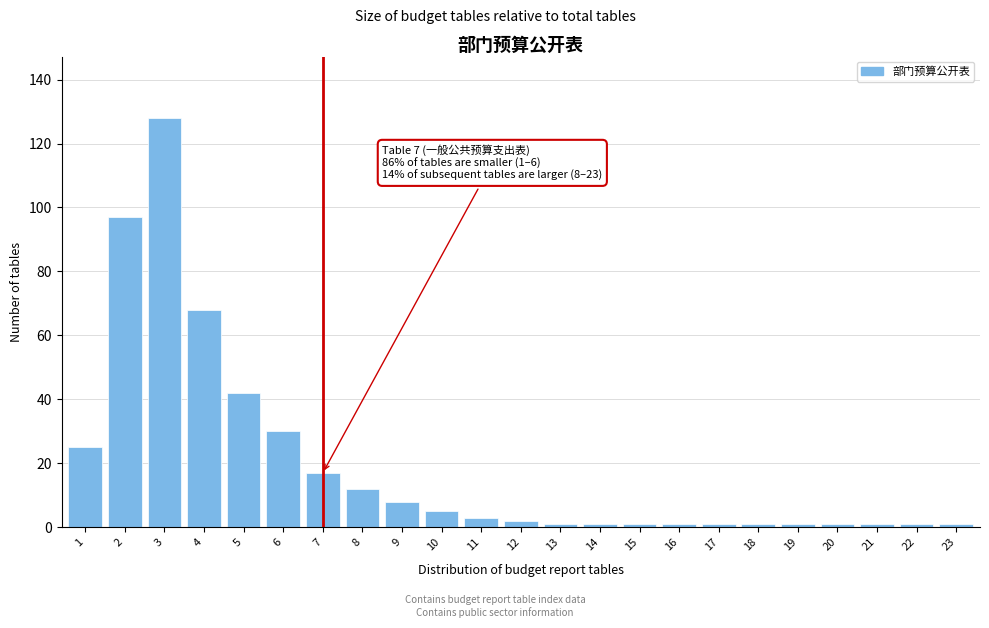

Reading left to right, transcribe all the data shown in this chart.

25	97	128	68	42	30	17	12	8	5	3	2	1	1	1	1	1	1	1	1	1	1	1